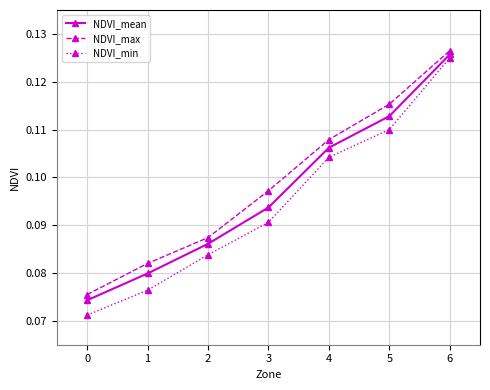

What is the sum of the NDVI_min values at 0 and 6?

0.2